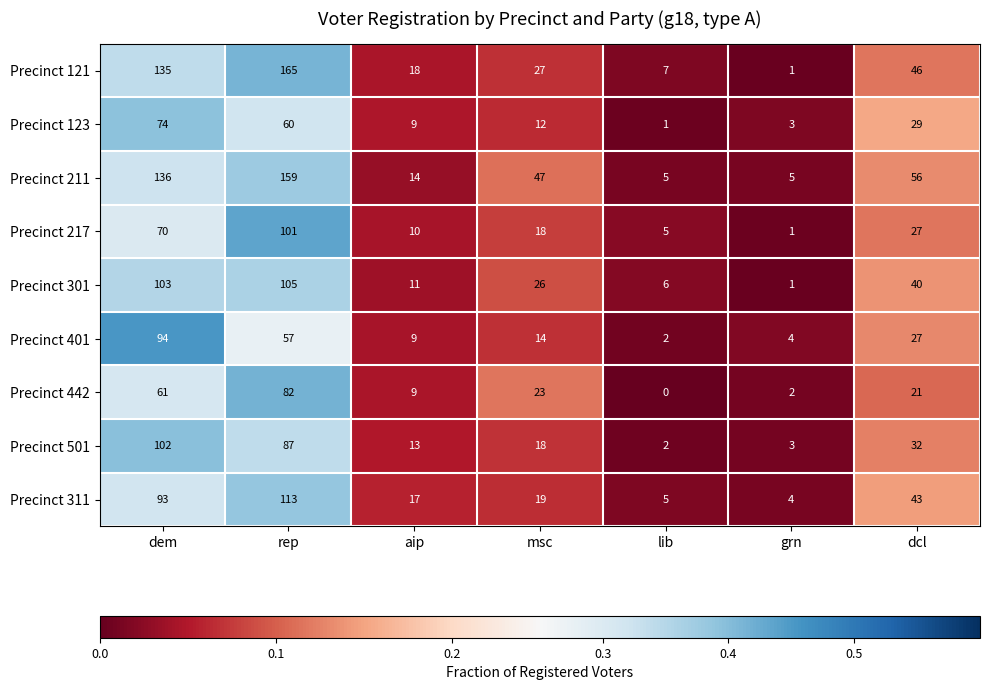

What is the sum of all Precinct 121 values?

399